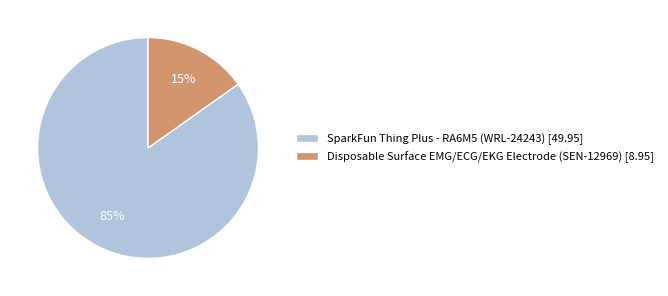

What percentage is the Disposable Surface EMG/ECG/EKG Electrode (SEN-12969) [8.95] slice, to the nearest percent?

15%